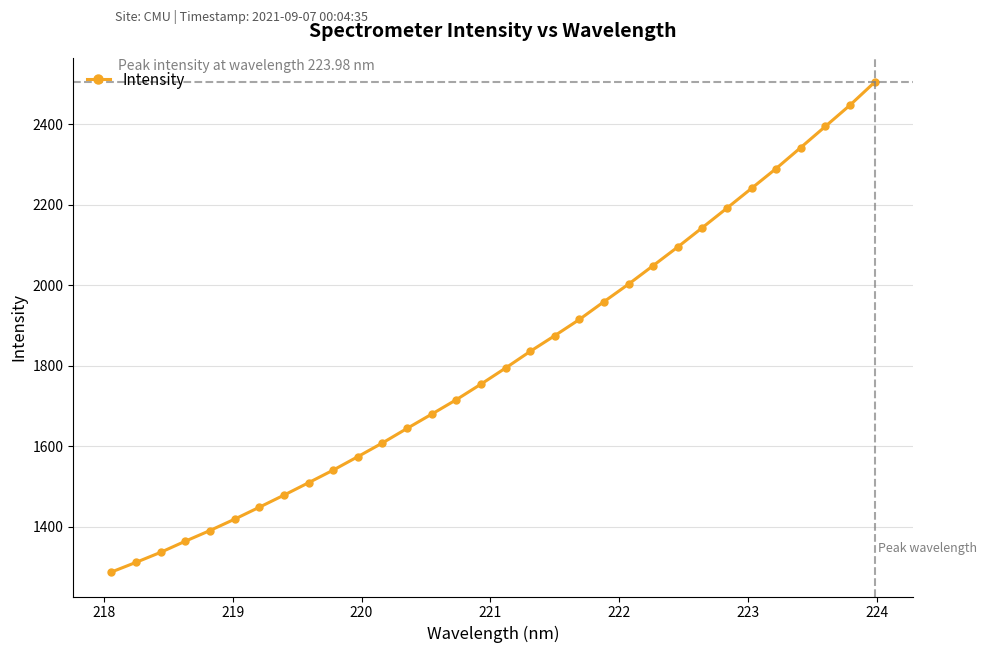

True or false: there are more than 1 points higher than both neighbors.

False